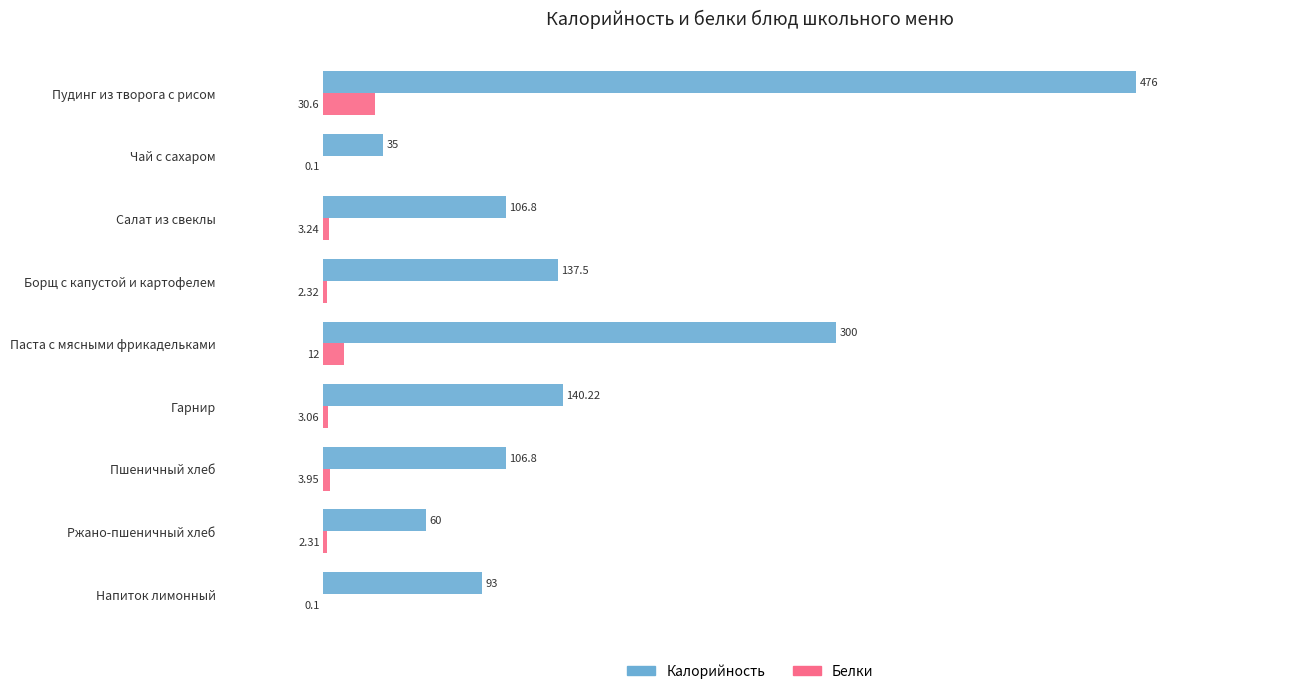

Where is Белки nearest to the value 15?

Паста с мясными фрикадельками